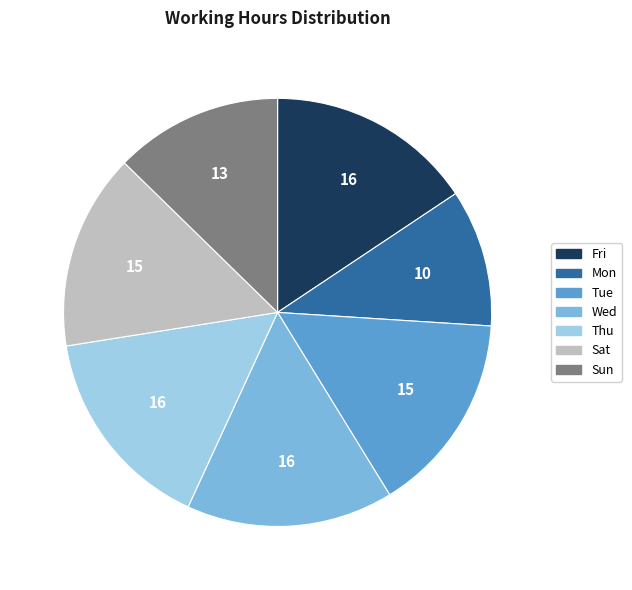

Is there any slice that represents more than half of the pie?

No